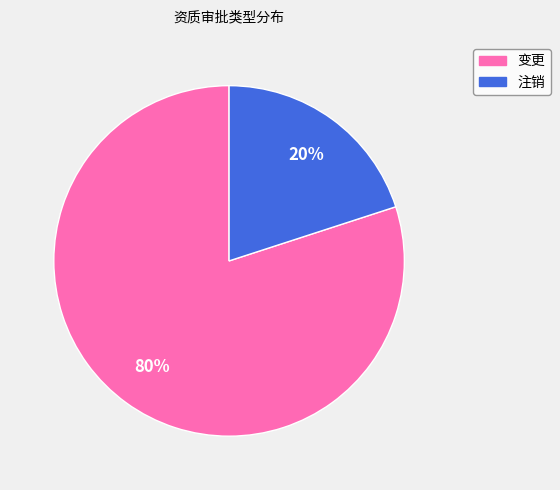

How many slices are in this pie chart?

2